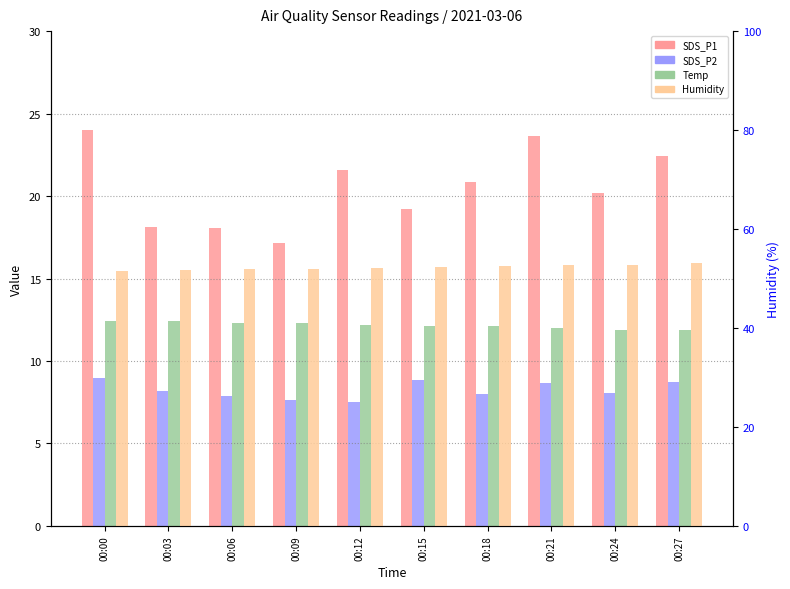

List the series in order of their peak value, lowest first.

SDS_P2, Temp, SDS_P1, Humidity